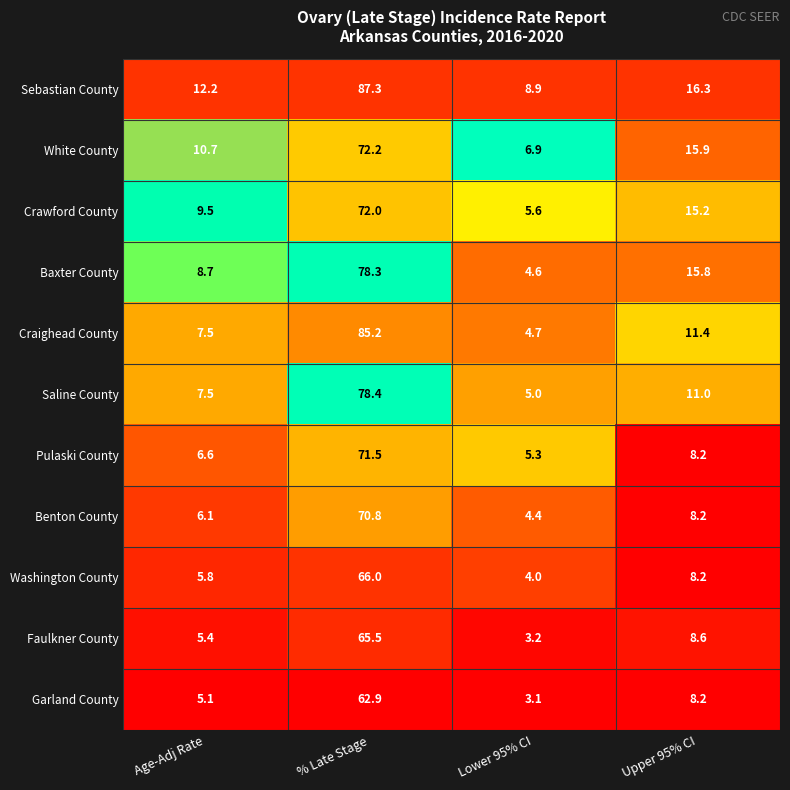

At % Late Stage, list the series in order from largest to smallest.

Sebastian County, Craighead County, Saline County, Baxter County, White County, Crawford County, Pulaski County, Benton County, Washington County, Faulkner County, Garland County